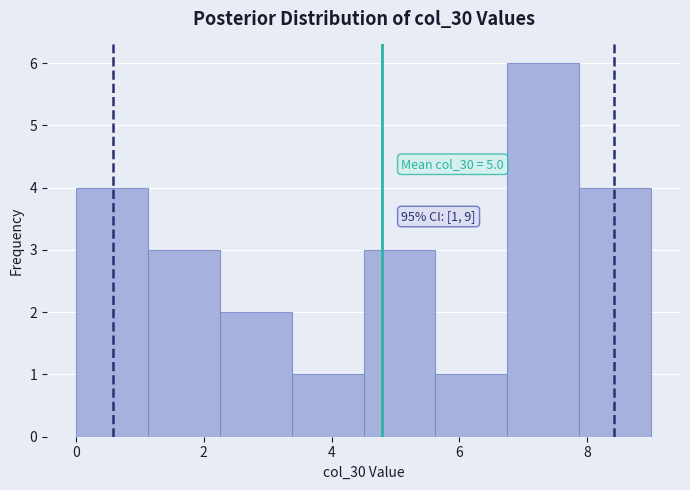

Over which range of the x-axis is the bar tallest?

6.8 to 7.8